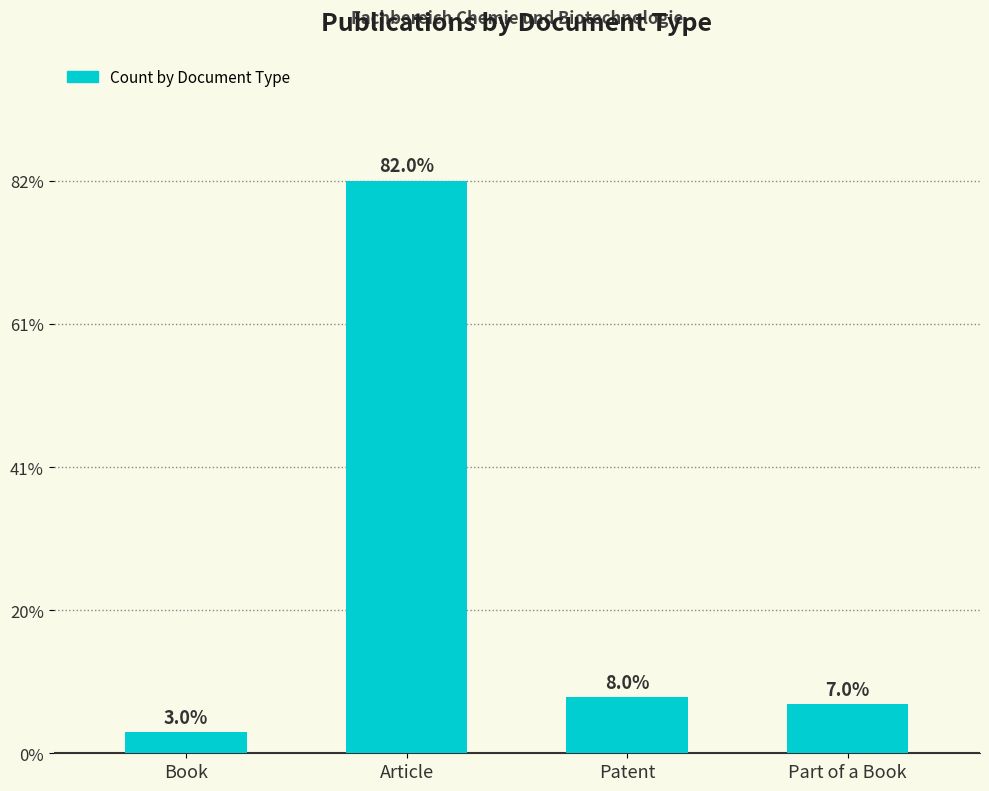

The chart shows a value of 8 at Patent. True or false?

True